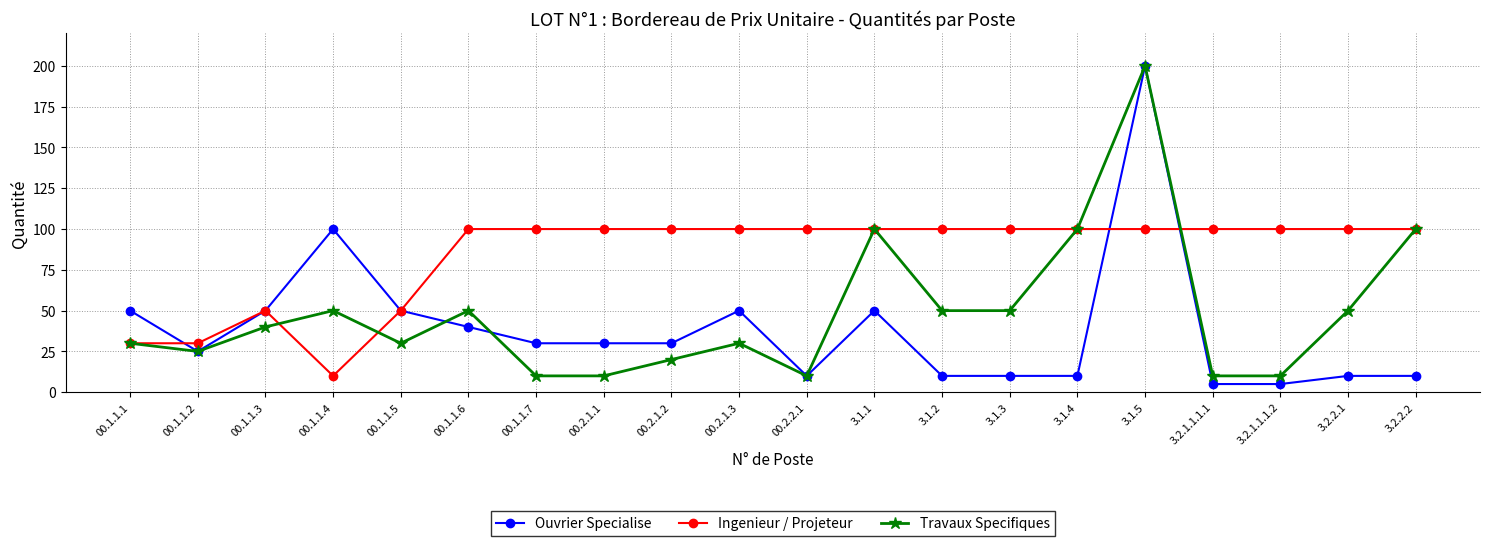

Between 00.1.1.1 and 3.2.1.1.1.2, which series saw the biggest shift?

Ingenieur / Projeteur